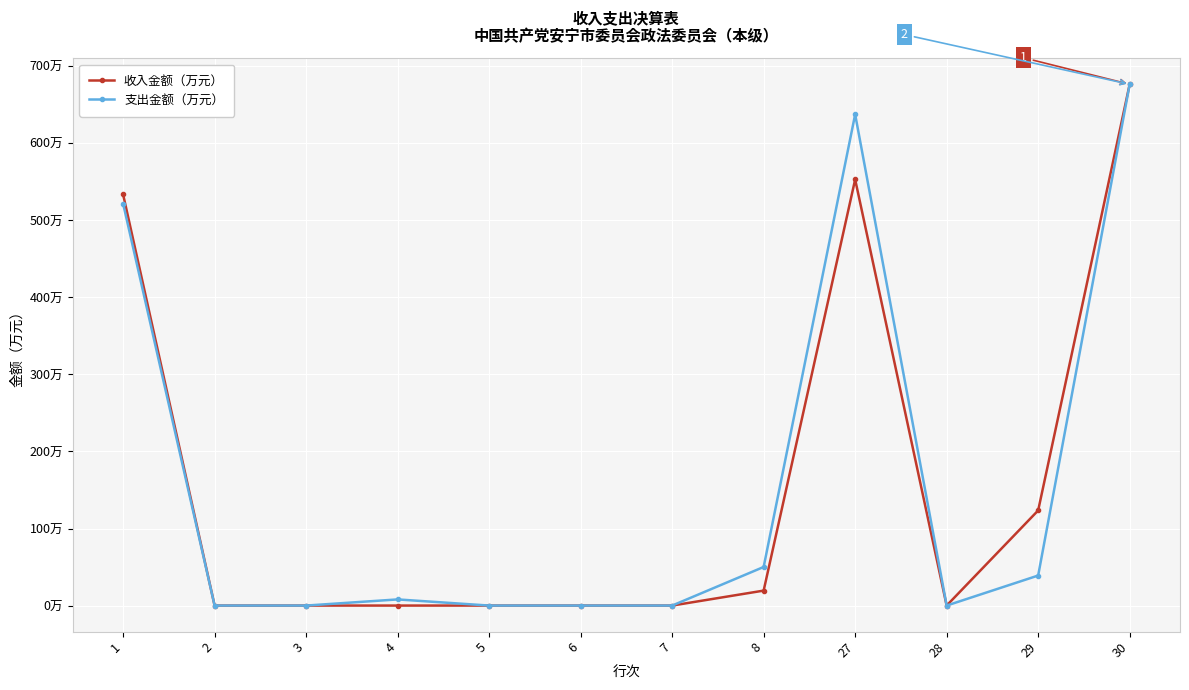

Is this an area chart (filled region under the line)?

No